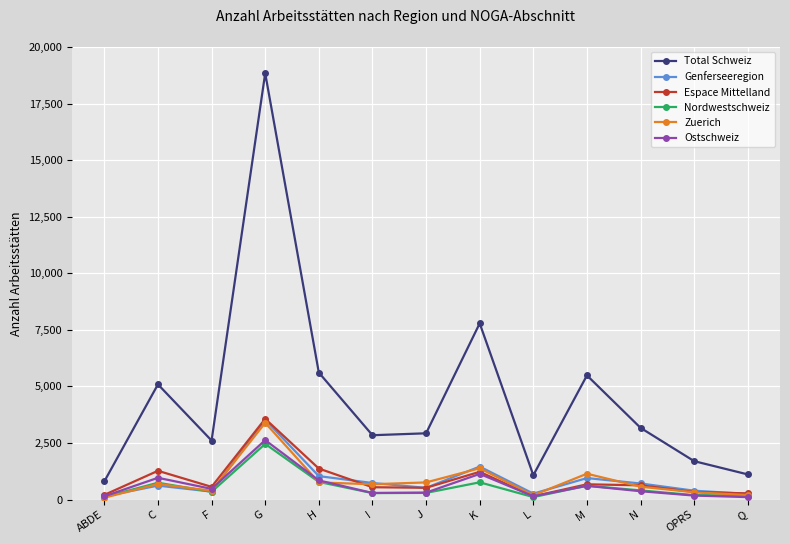

Is this an area chart (filled region under the line)?

No